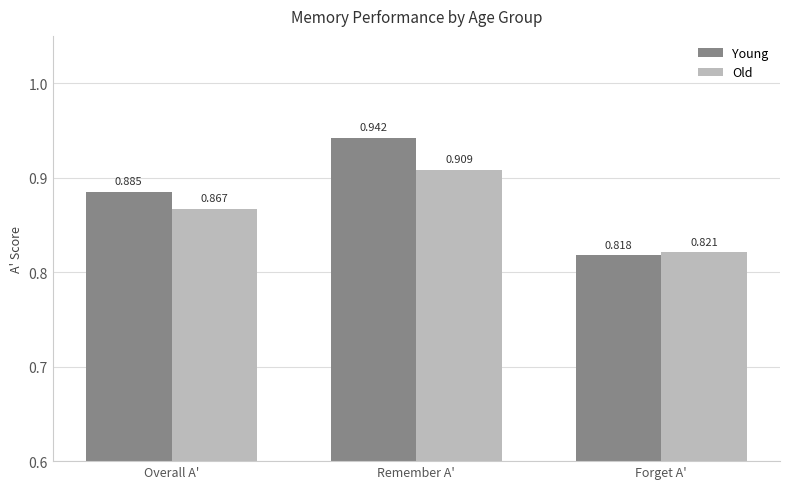

List the series in order of their overall mean, highest first.

Young, Old